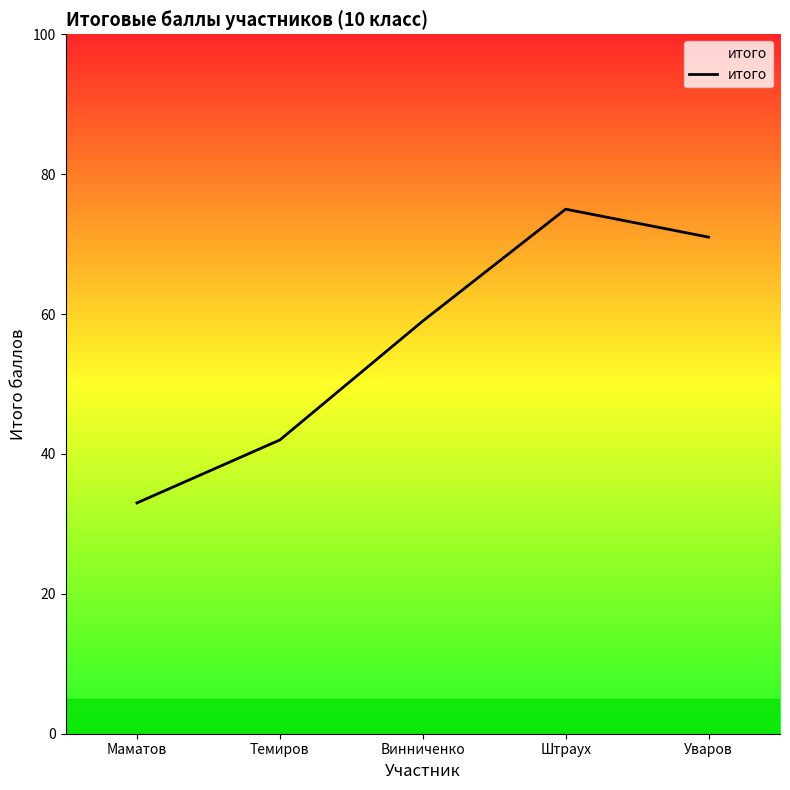

At which label is the value closest to 54?

Винниченко